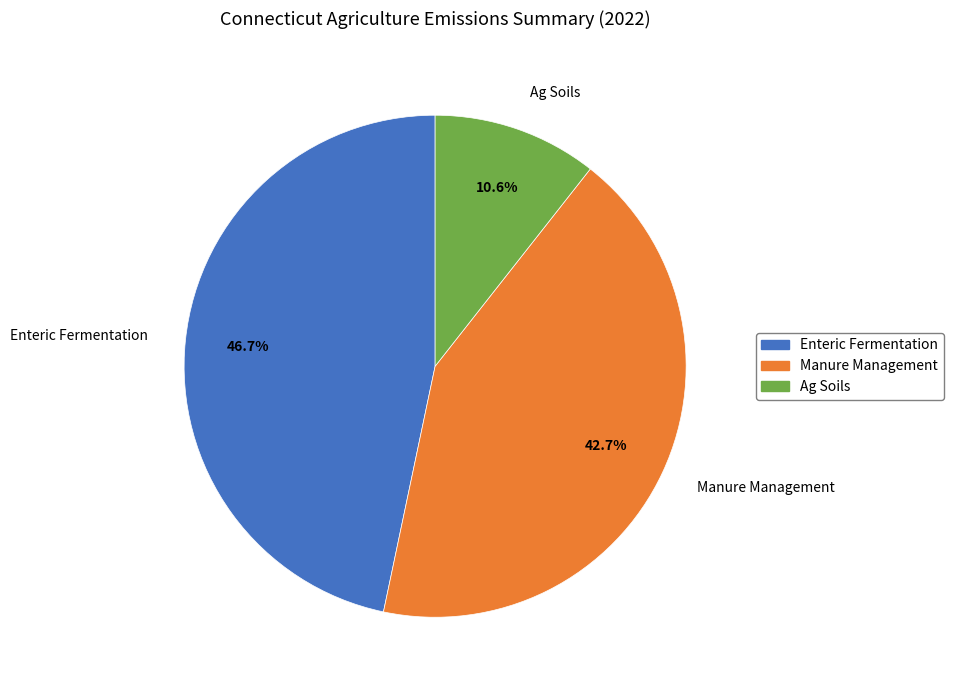

Rank the categories by value from lowest to highest.

Ag Soils, Manure Management, Enteric Fermentation